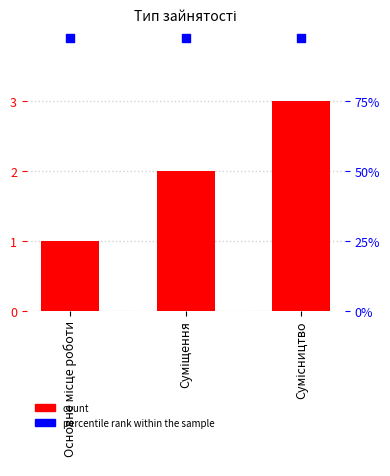

Which series contains the highest Y value?

percentile rank within the sample